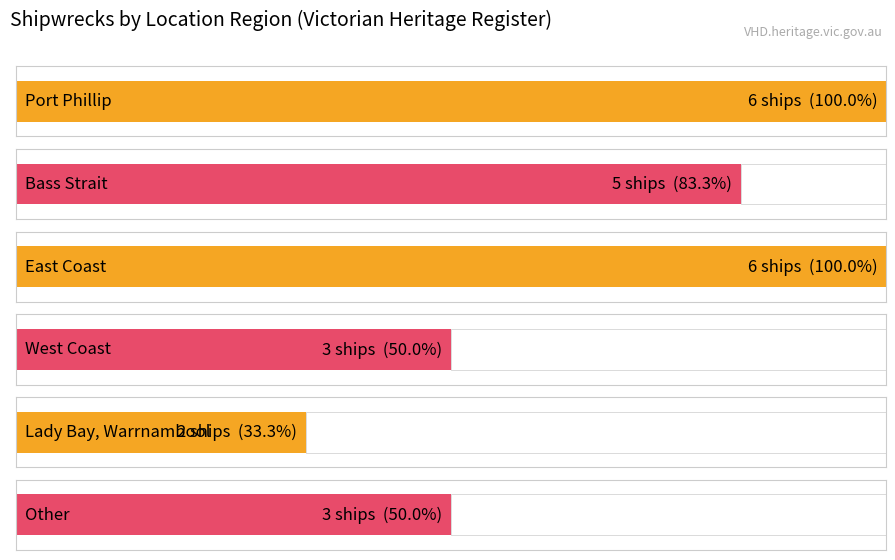

True or false: the data shows 8 at Port Phillip.

False